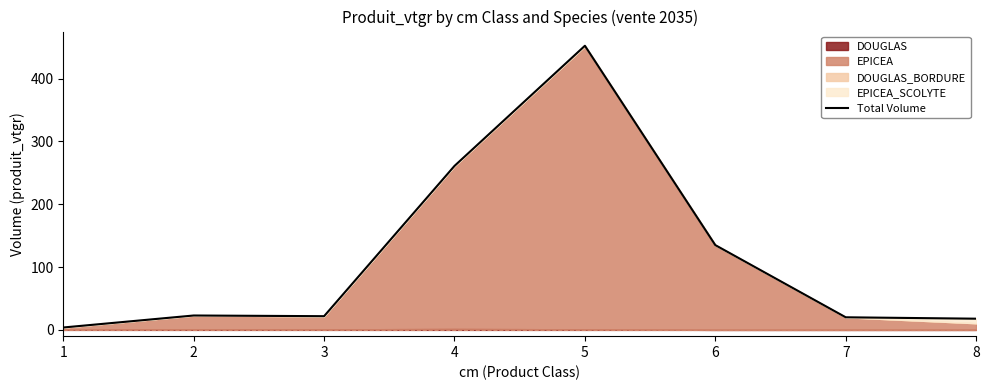

Reading right to left, extract all data points from this chart.

17.8	20.0	135.0	452.4	261.1	21.8	22.9	3.8